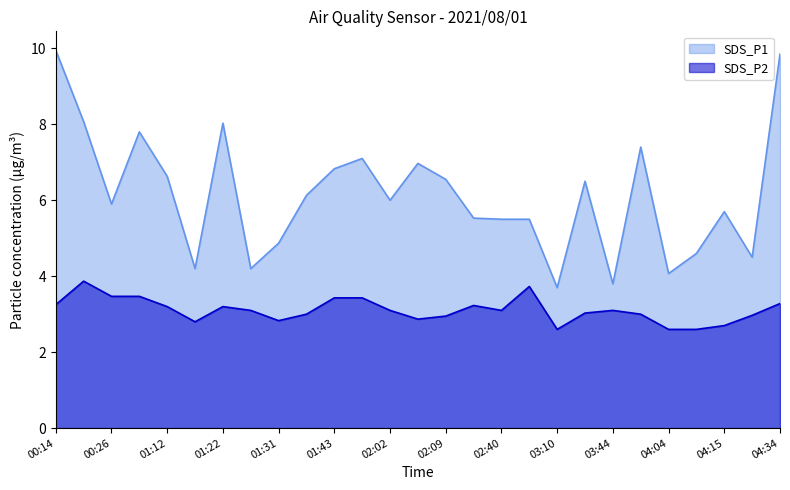

Rank the series by their maximum value, from lowest to highest.

SDS_P2, SDS_P1